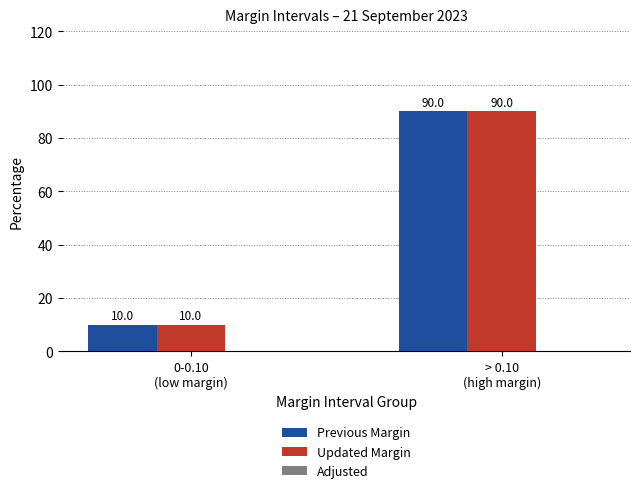

What is the greatest value displayed?

90